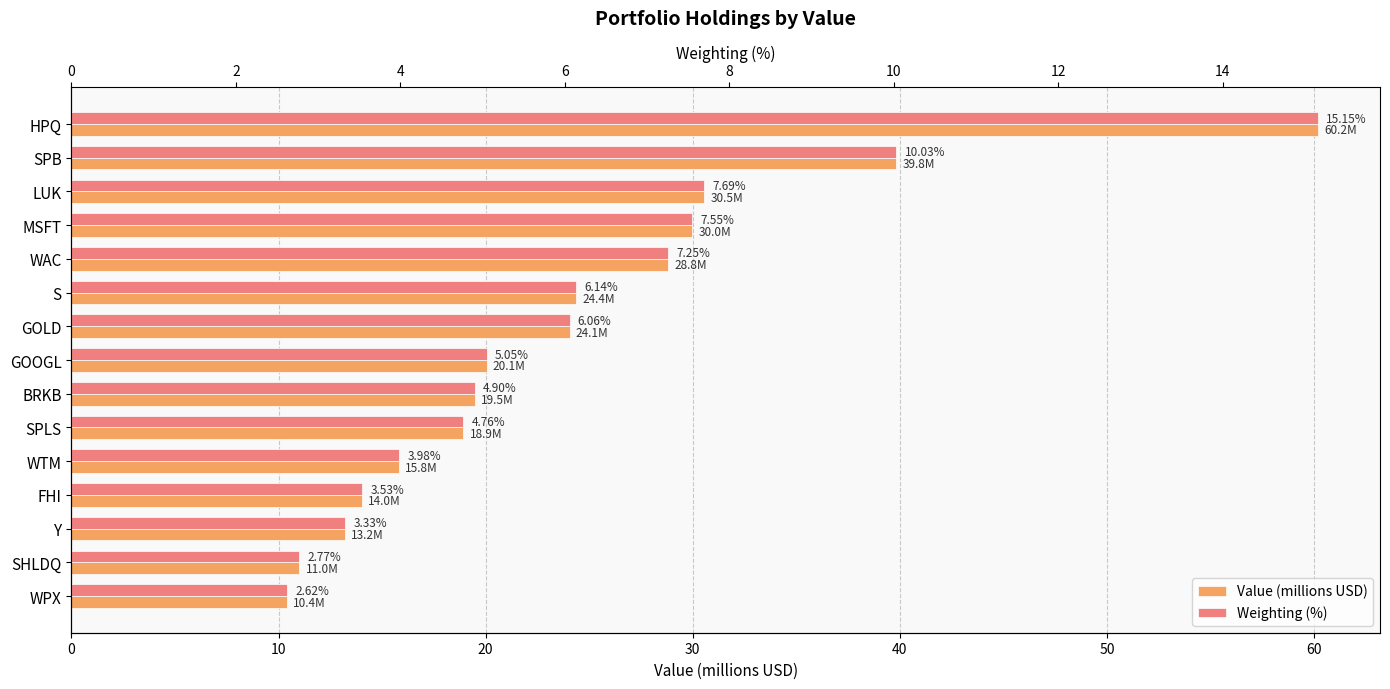

Reading left to right, extract all data points from this chart.

Value (millions USD): 60.2	39.8	30.5	30.0	28.8	24.4	24.1	20.1	19.5	18.9	15.8	14.0	13.2	11.0	10.4
Weighting (%): 15.2	10.0	7.7	7.5	7.3	6.1	6.1	5.0	4.9	4.8	4.0	3.5	3.3	2.8	2.6